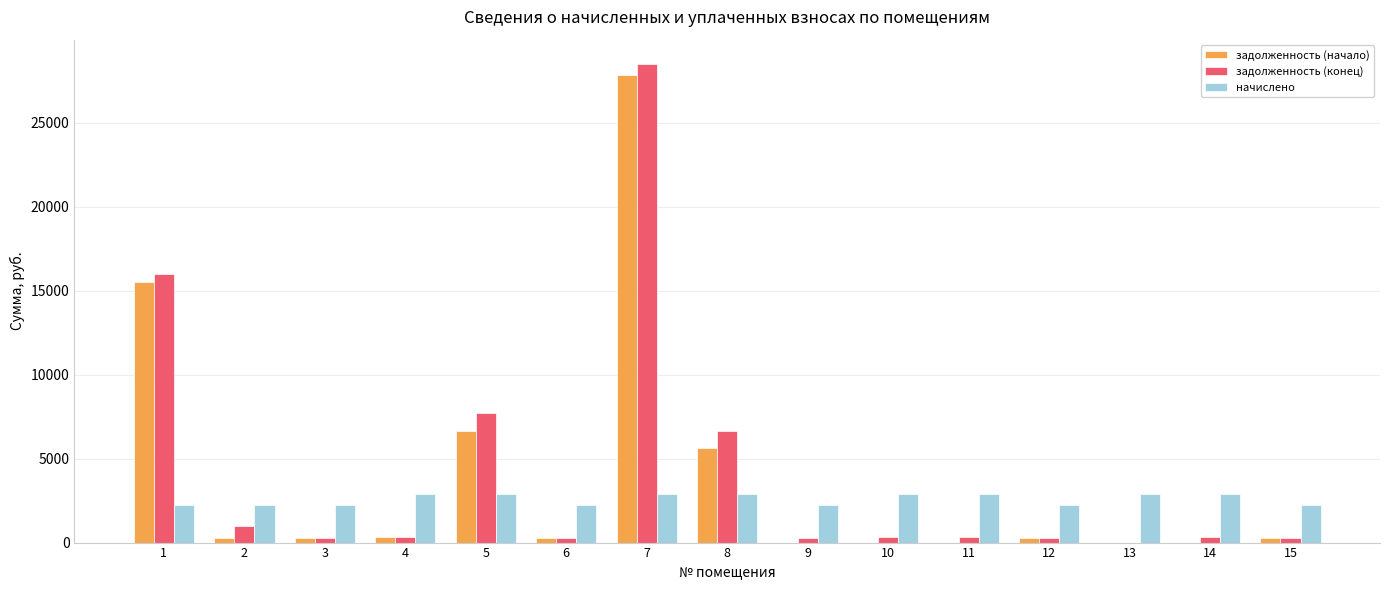

The value of задолженность (конец) at 1 is 16010.6. True or false?

True